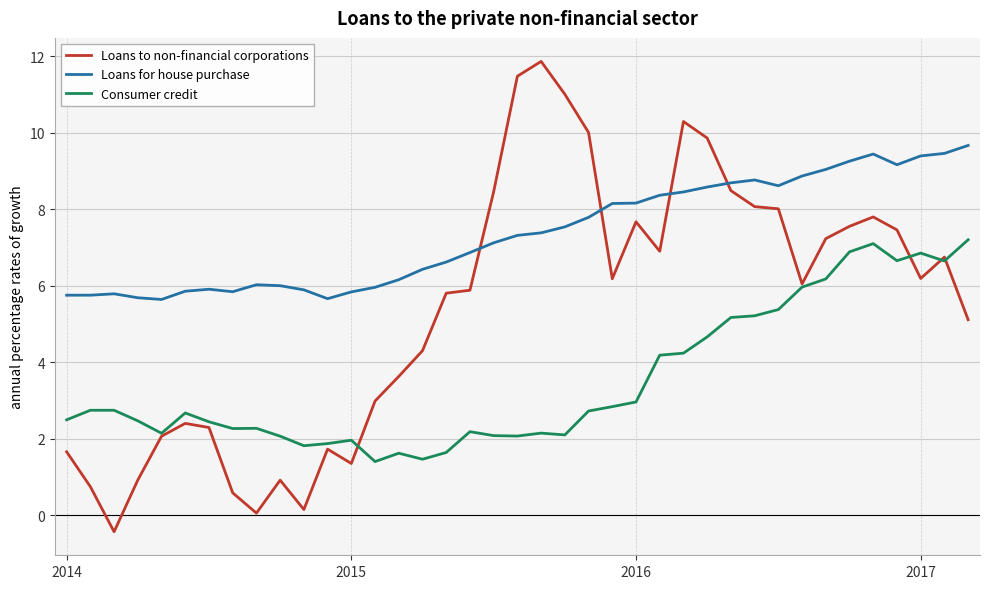

Rank the series by their maximum value, from lowest to highest.

Consumer credit, Loans for house purchase, Loans to non-financial corporations